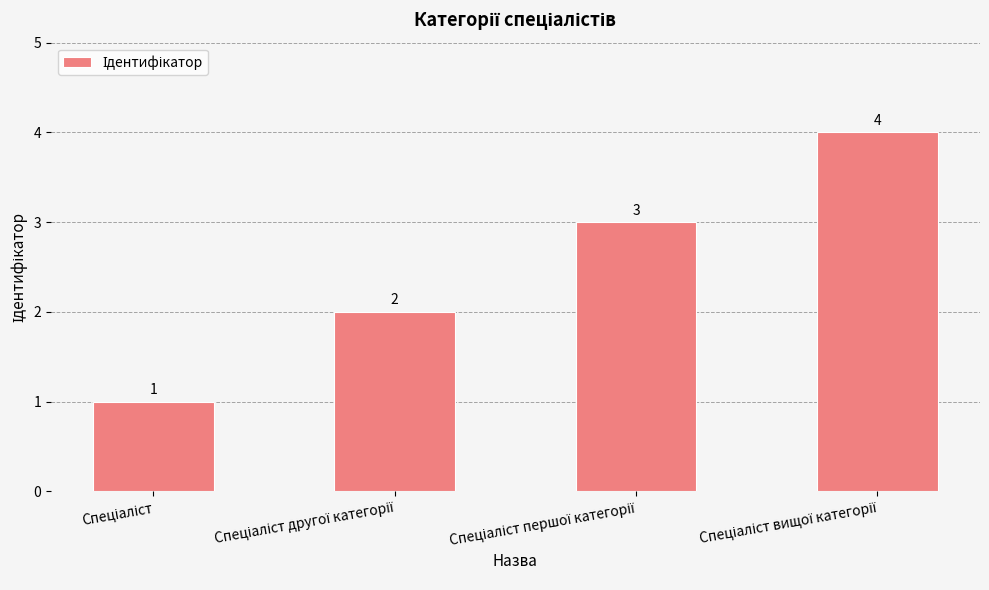

What is the value of the 3rd bar from the left?

3